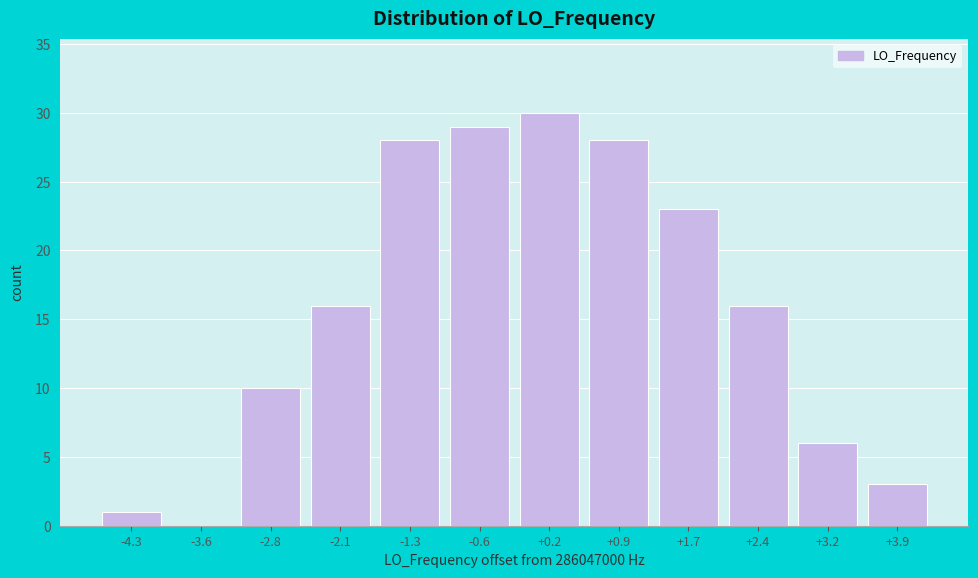

Reading left to right, what are all the values shown in this chart?

-4.3=1	-3.6=0	-2.8=10	-2.1=16	-1.3=28	-0.6=29	+0.2=30	+0.9=28	+1.7=23	+2.4=16	+3.2=6	+3.9=3